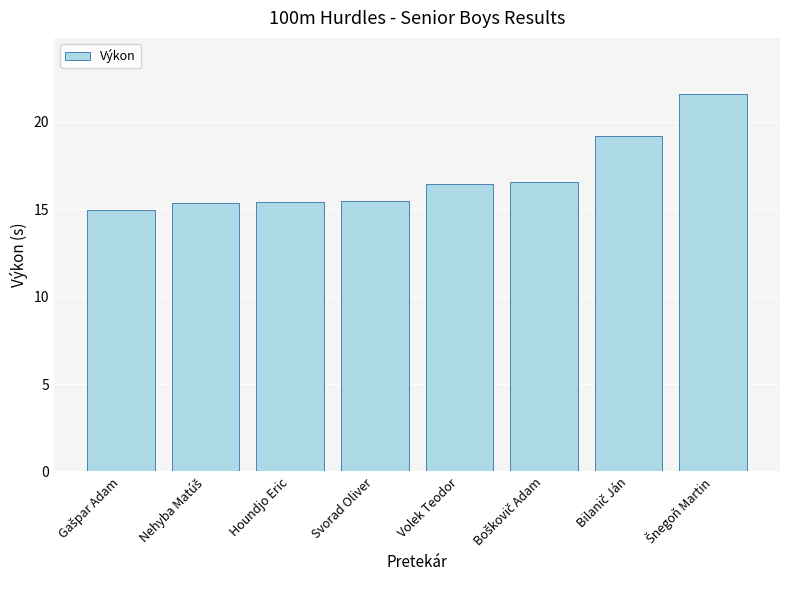

Read the value at Houndjo Eric.

15.4